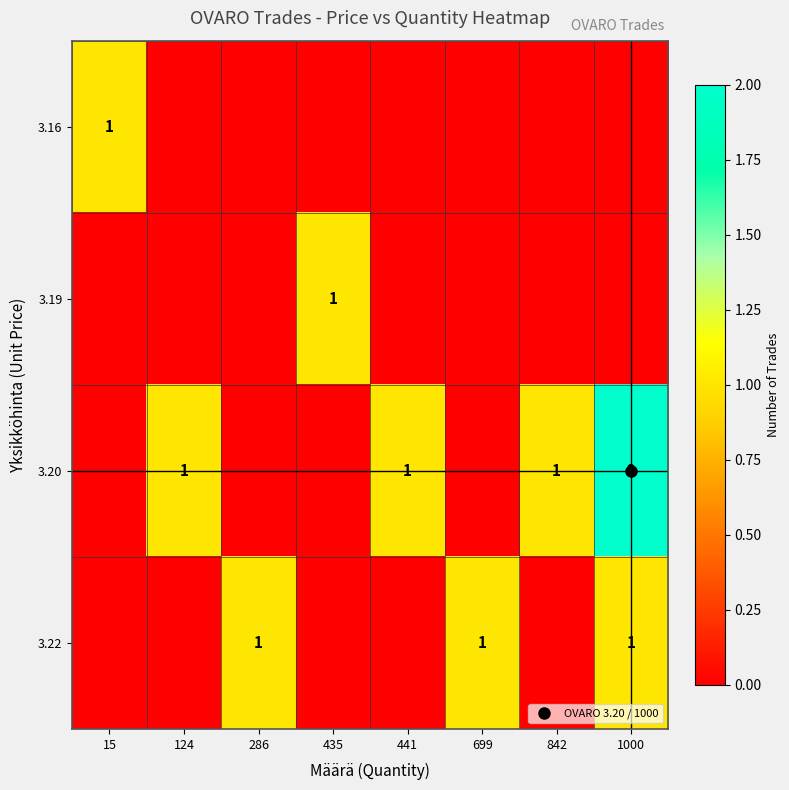

The value of 3.22 at 286 is 1. True or false?

True